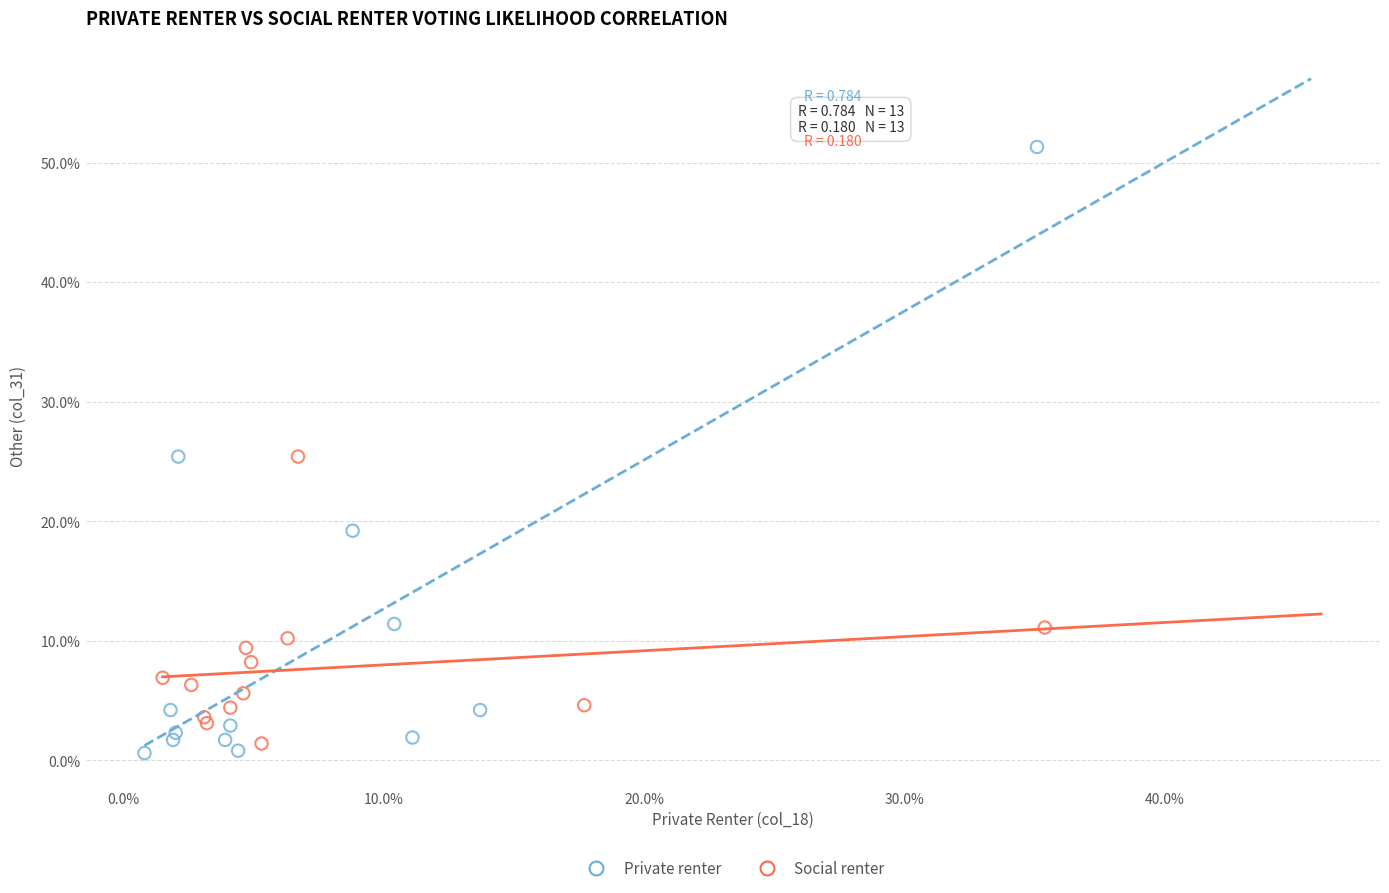

Which series reaches the minimum Y coordinate?

Private renter